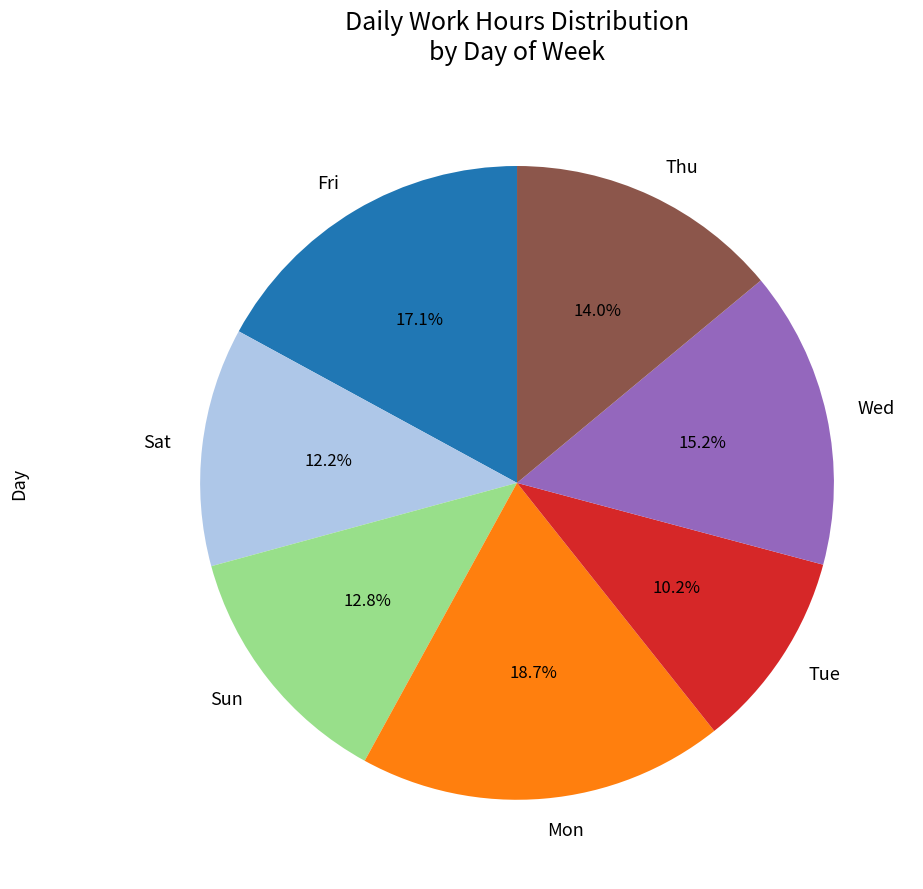

What is the total percentage of Fri and Tue?

27.2%